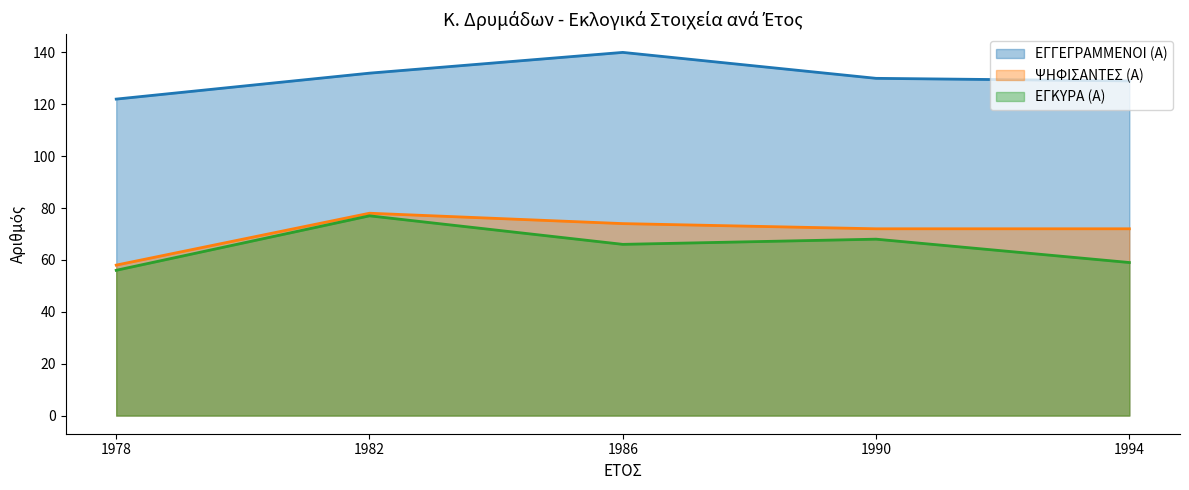

True or false: ΕΓΓΕΓΡΑΜΜΕΝΟΙ (Α) and ΨΗΦΙΣΑΝΤΕΣ (Α) cross at least once.

False